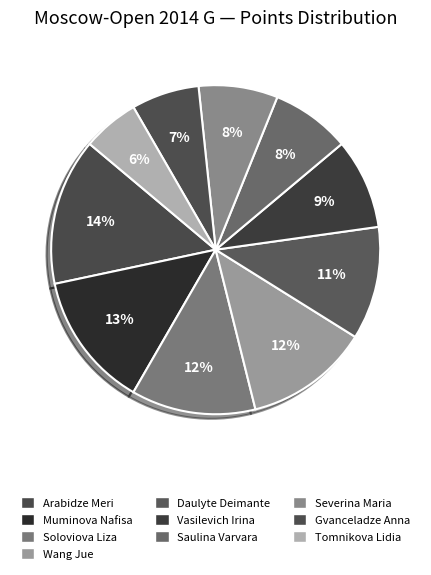

Count the number of slices in the pie.

10